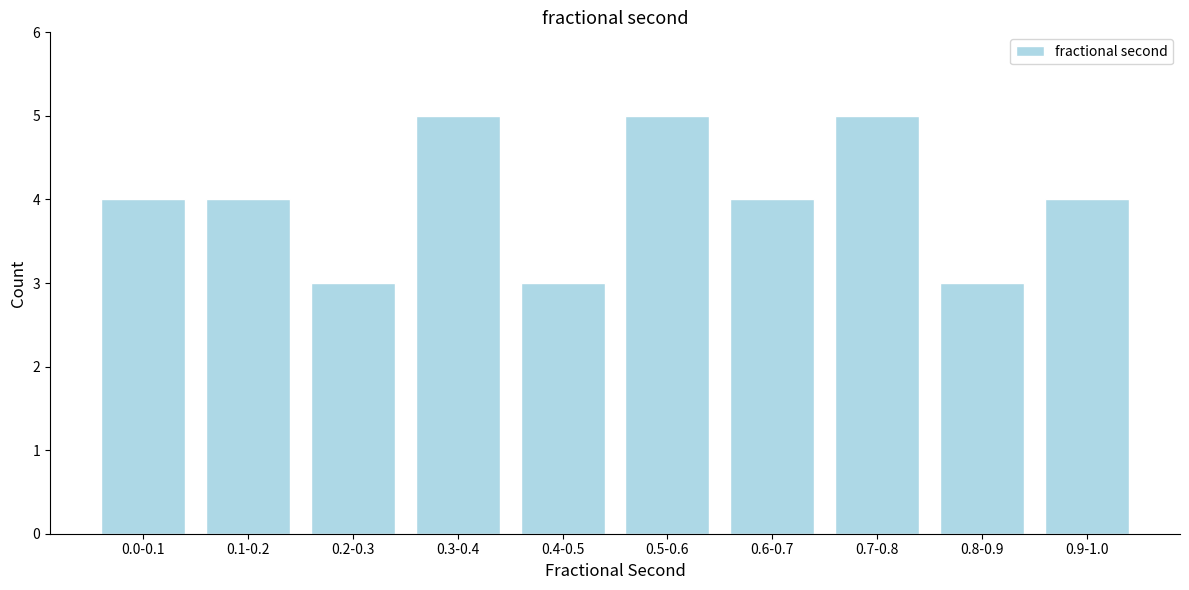

Reading left to right, transcribe all the data shown in this chart.

4	4	3	5	3	5	4	5	3	4